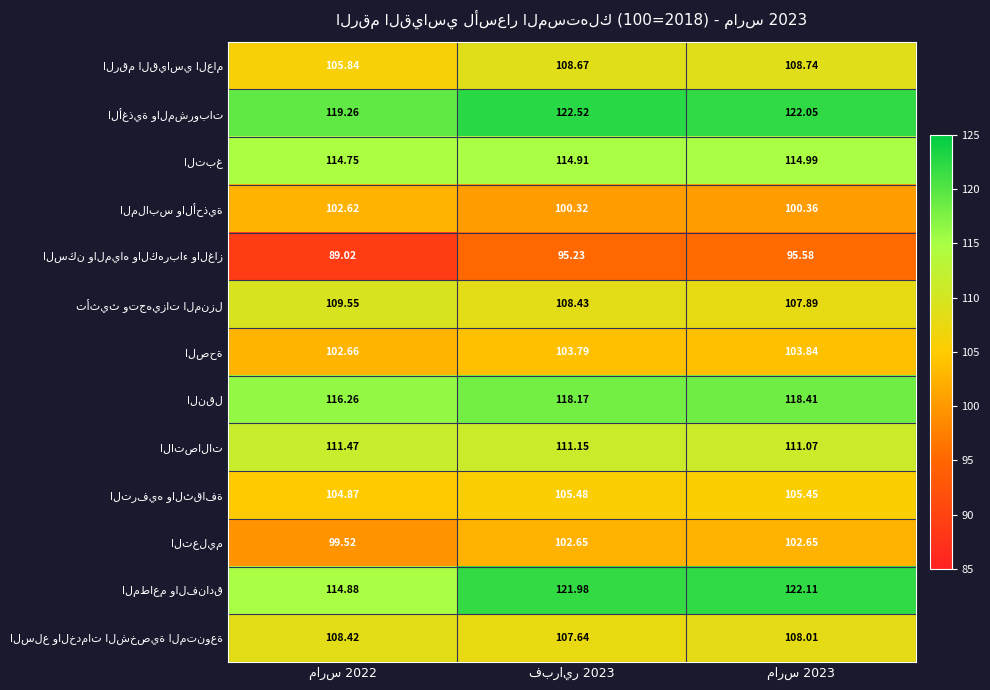

Count the number of categories in the chart.

3